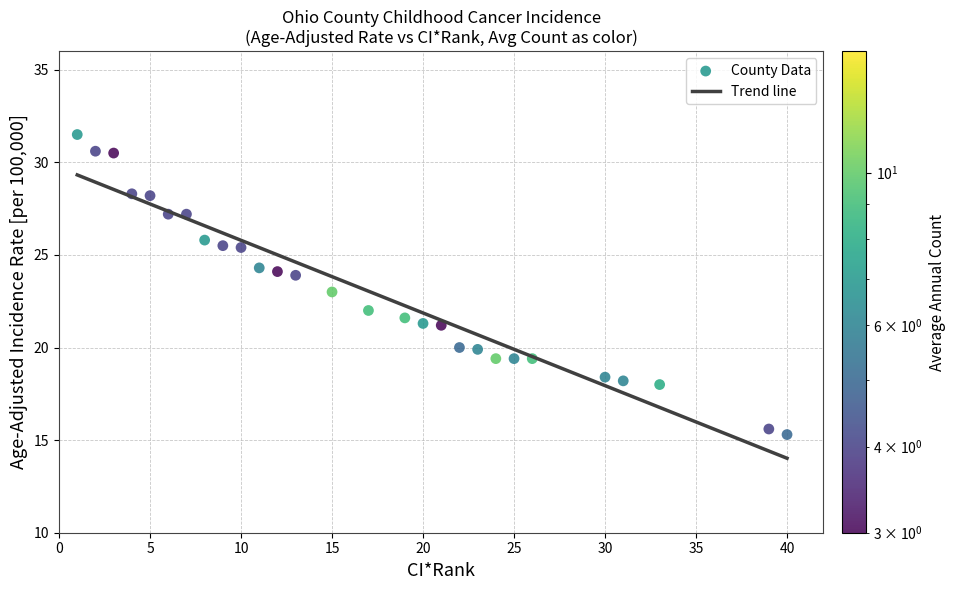

What is the maximum value for Trend line?

29.3